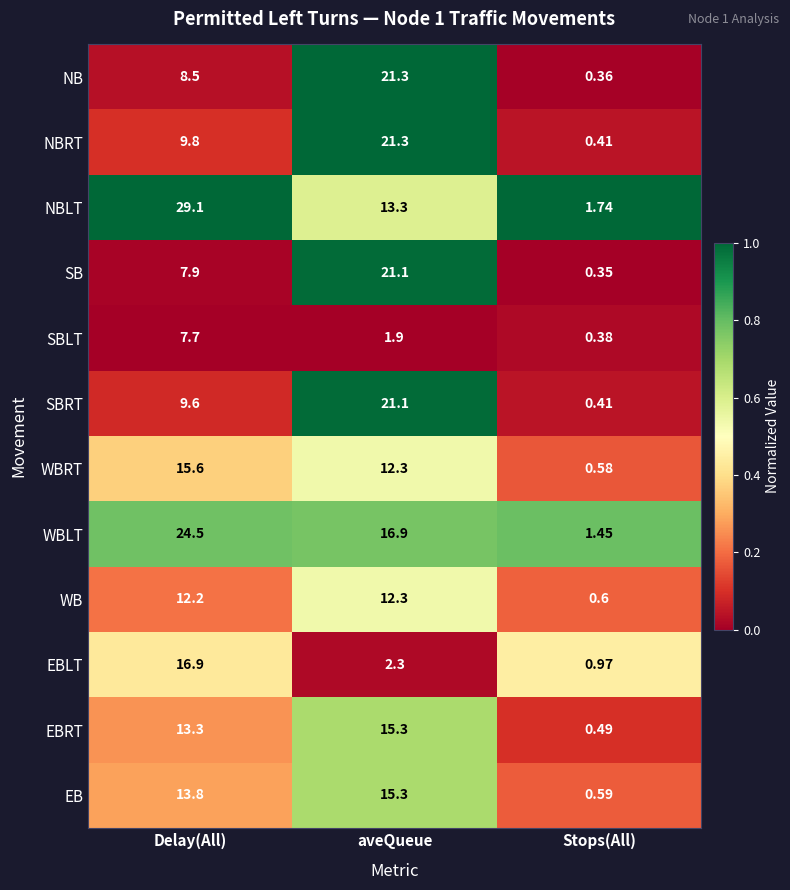

Is the value of WBLT at Stops(All) greater than the value of SBRT at Stops(All)?

Yes